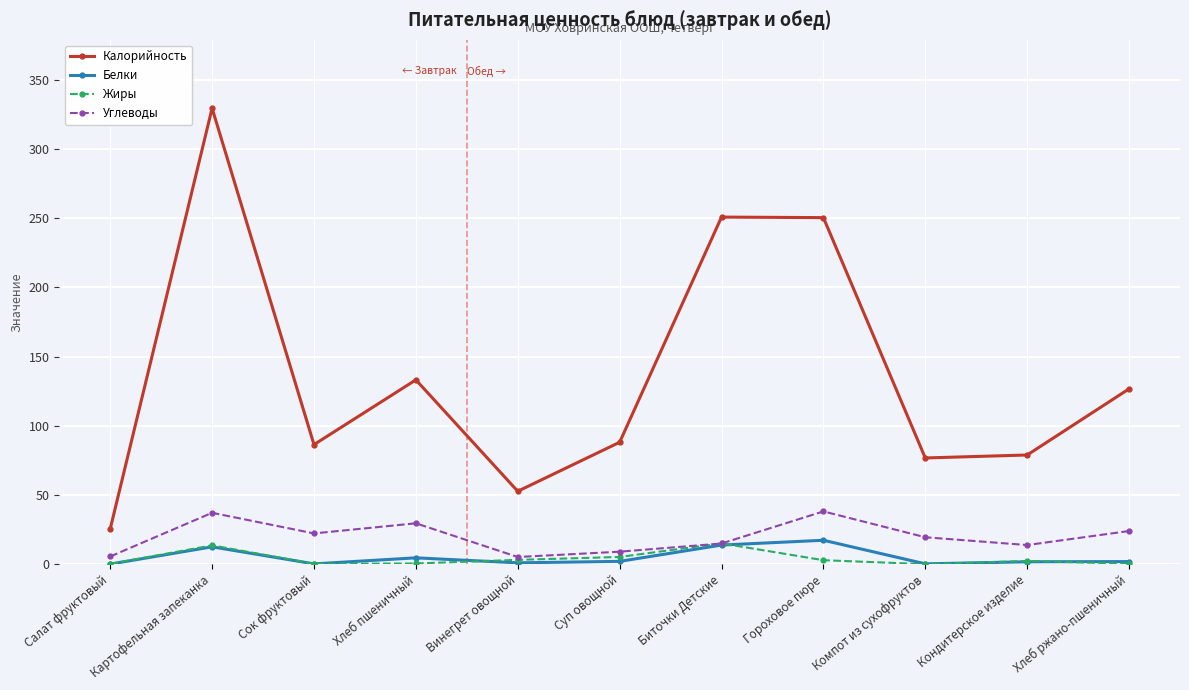

The Жиры series shows 2.9 at Гороховое пюре. True or false?

True